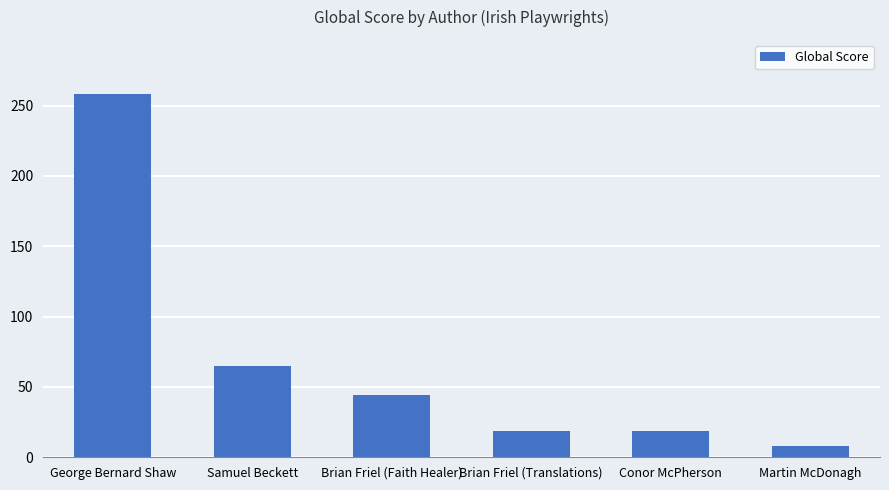

What is the difference between the second highest and second lowest values?

46